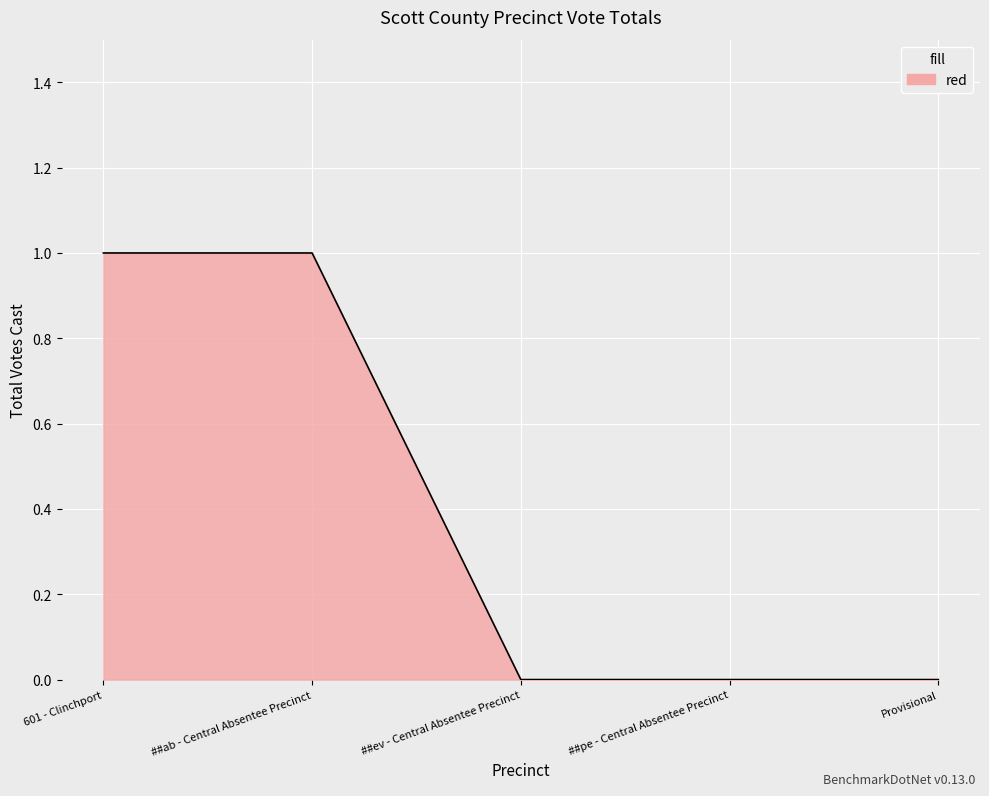

Reading left to right, what are all the values shown in this chart?

601 - Clinchport=1	##ab - Central Absentee Precinct=1	##ev - Central Absentee Precinct=0	##pe - Central Absentee Precinct=0	Provisional=0